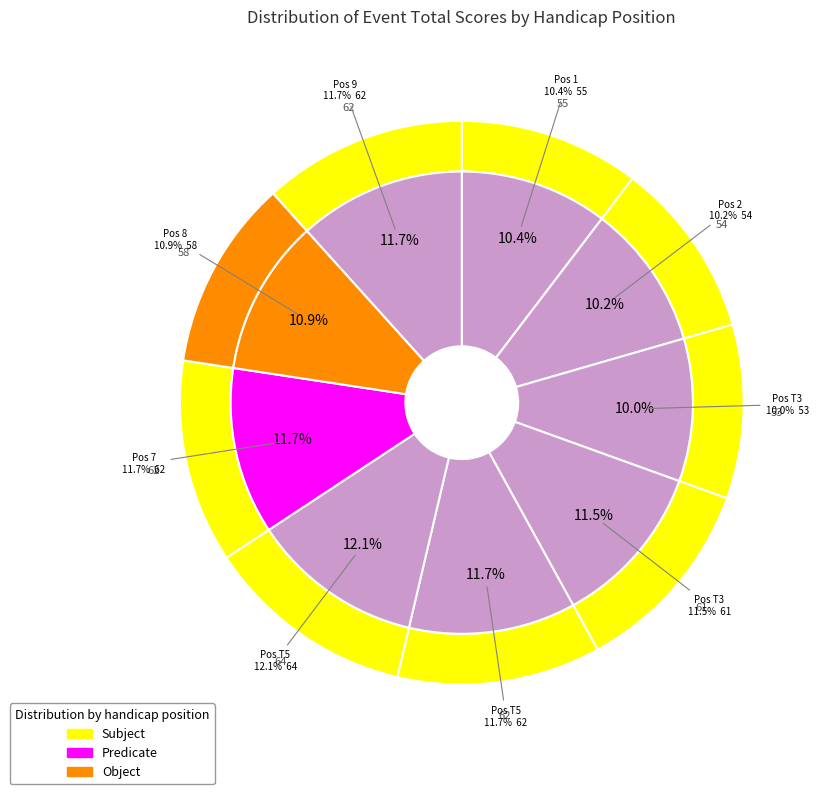

Count the number of slices in the pie.

9